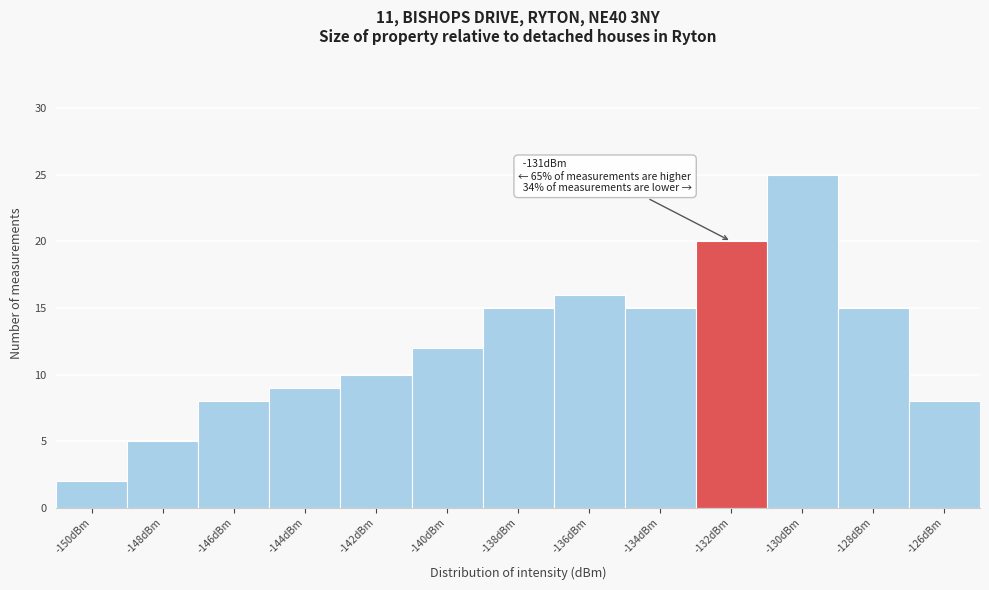

Reading left to right, list all the values displayed in this chart.

2	5	8	9	10	12	15	16	15	20	25	15	8